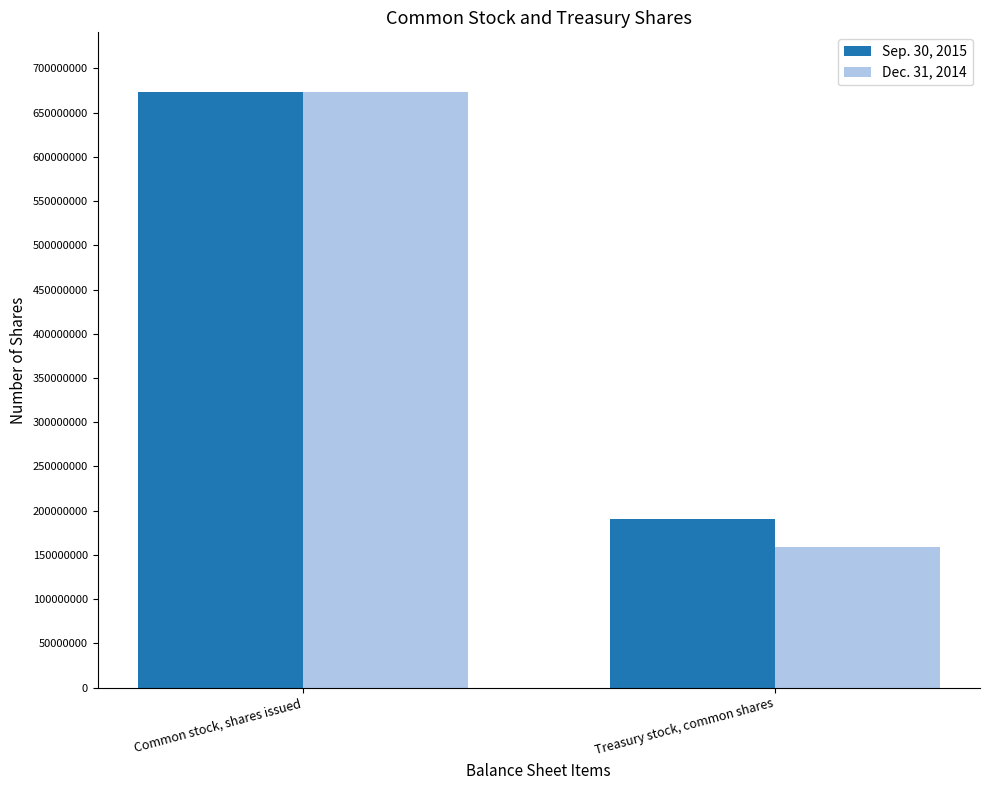

Are the bars grouped side by side (vs. stacked)?

Yes